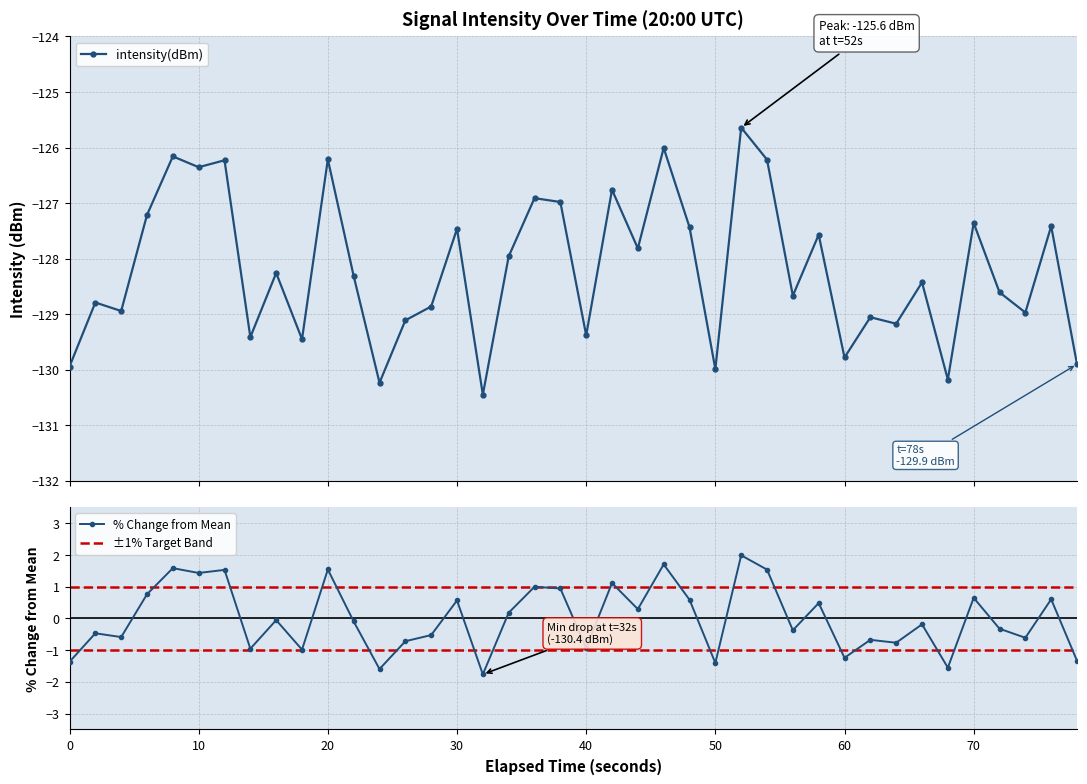

True or false: intensity(dBm) has more than 2 points higher than both neighbors.

True